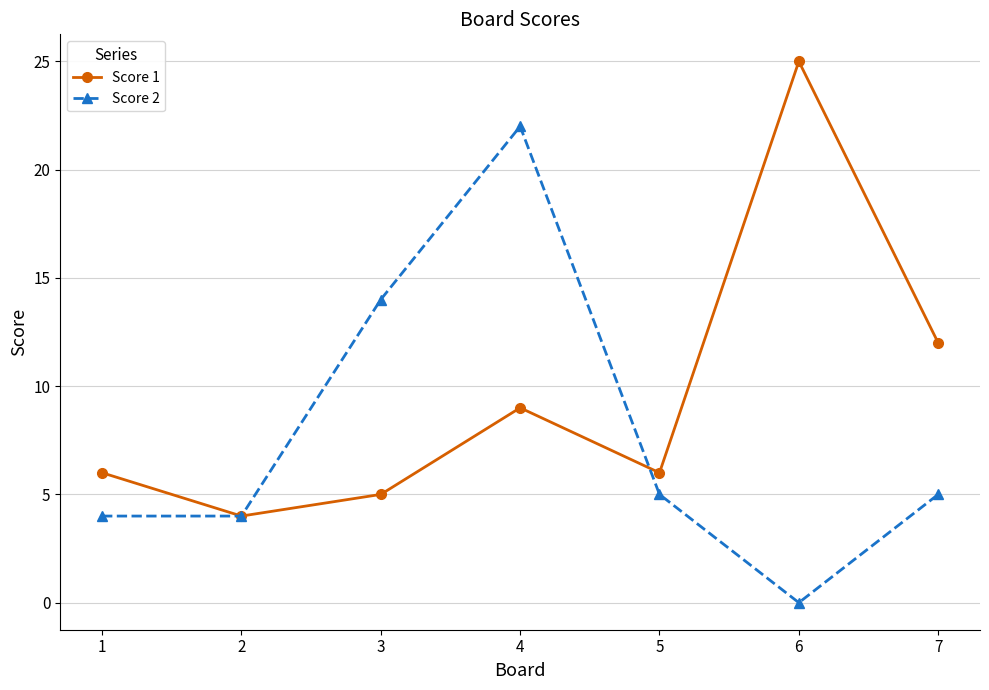

Is this an area chart (filled region under the line)?

No